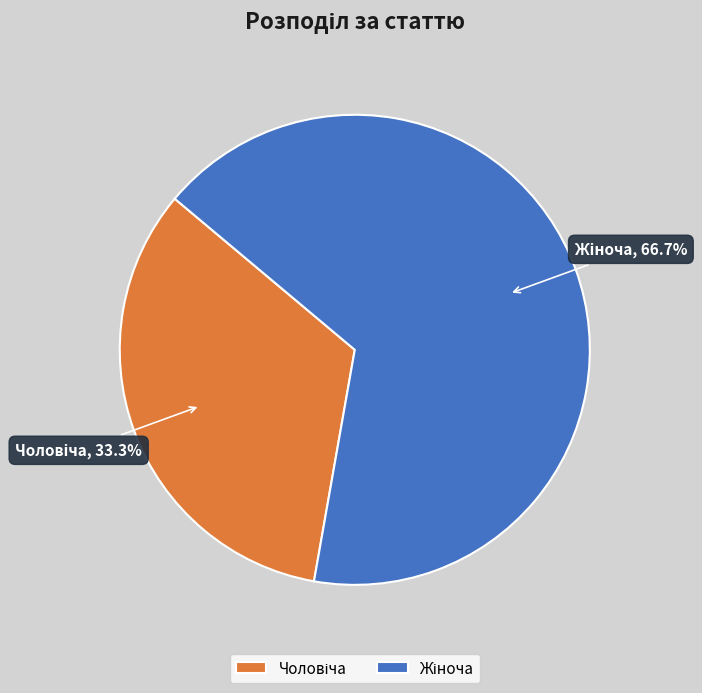

Is there any slice that represents more than half of the pie?

Yes